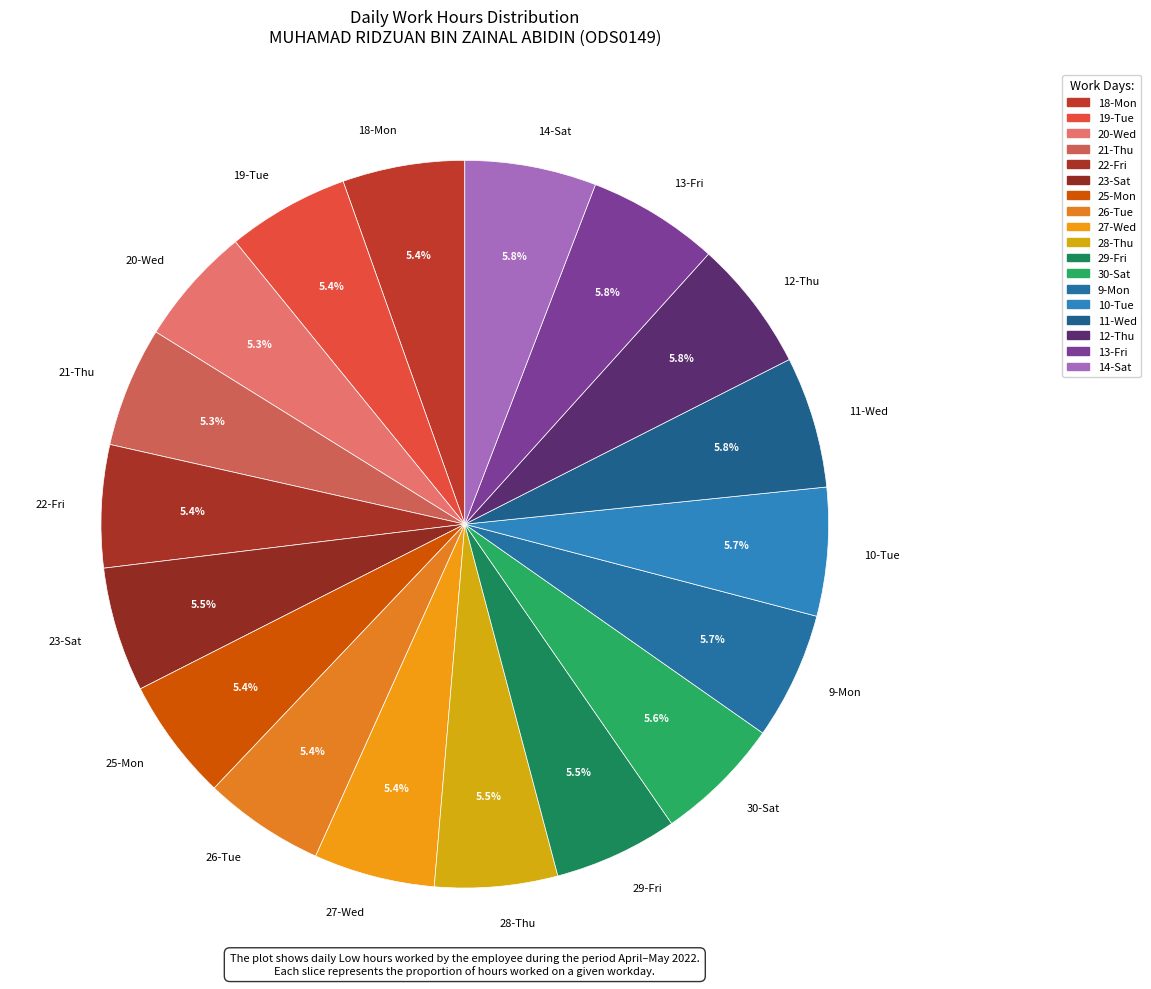

The 13-Fri slice represents 20% of the pie. True or false?

False